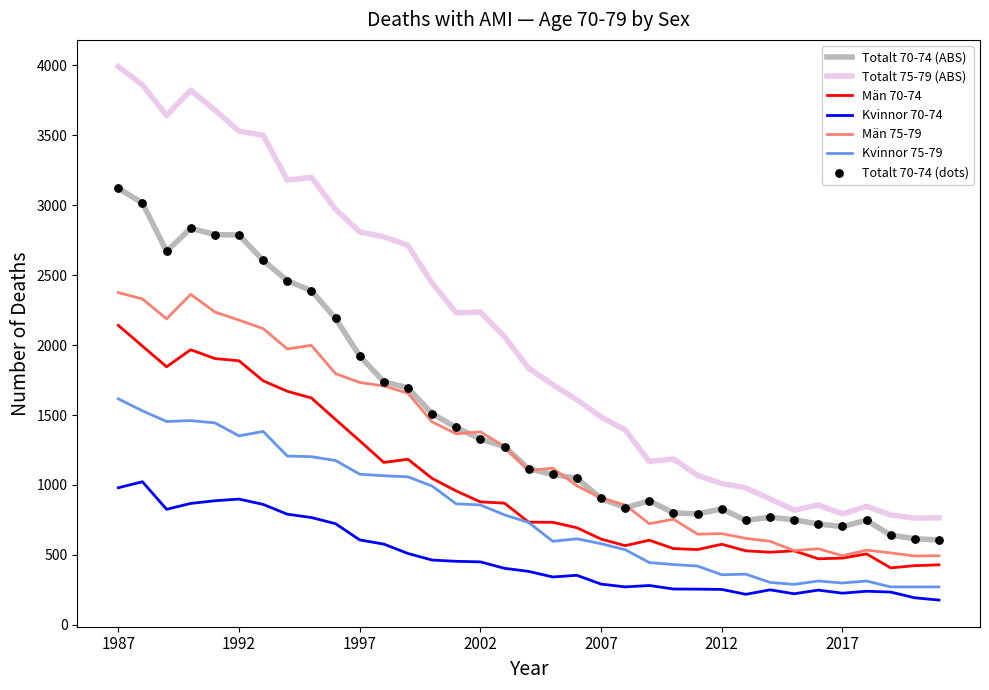

Which series has the largest total across all categories?

Totalt 75-79 (ABS)